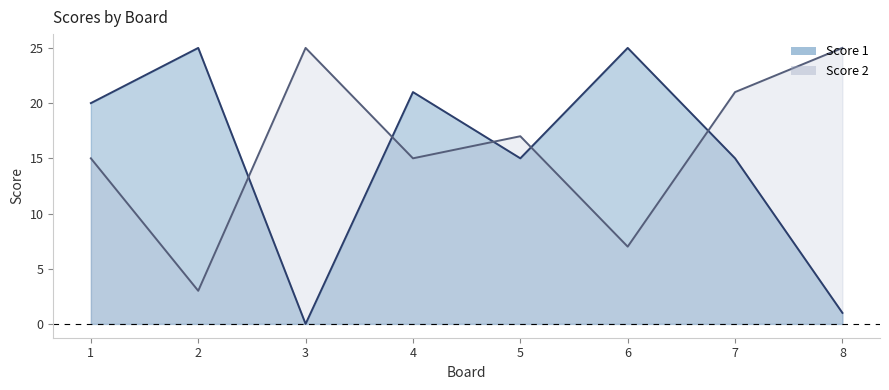

What is the sum of all Score 2 values?

128